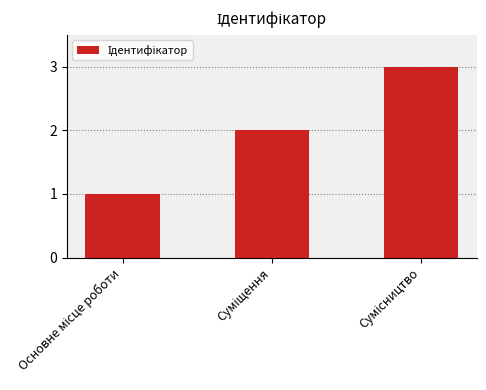

What is the maximum value shown in the chart?

3